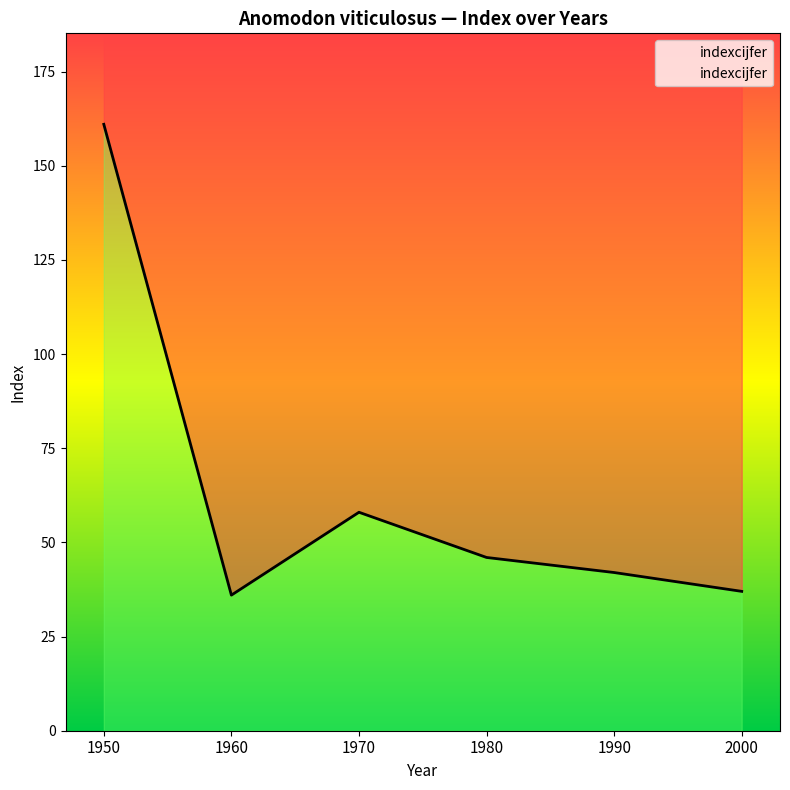

Reading left to right, what are all the values shown in this chart?

161	36	58	46	42	37